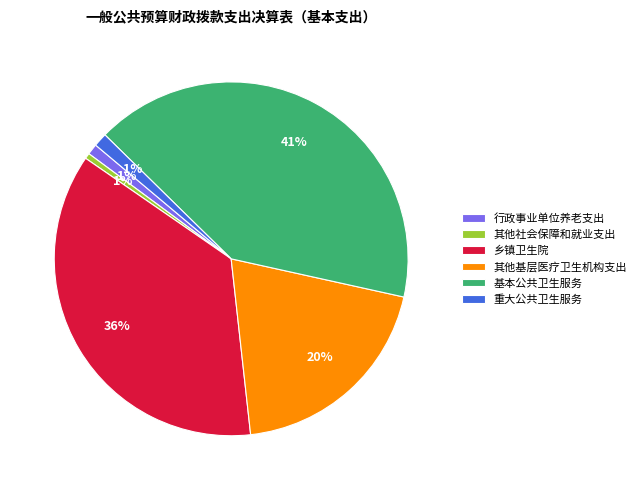

Do 行政事业单位养老支出 and 基本公共卫生服务 together represent more than half of the pie?

No